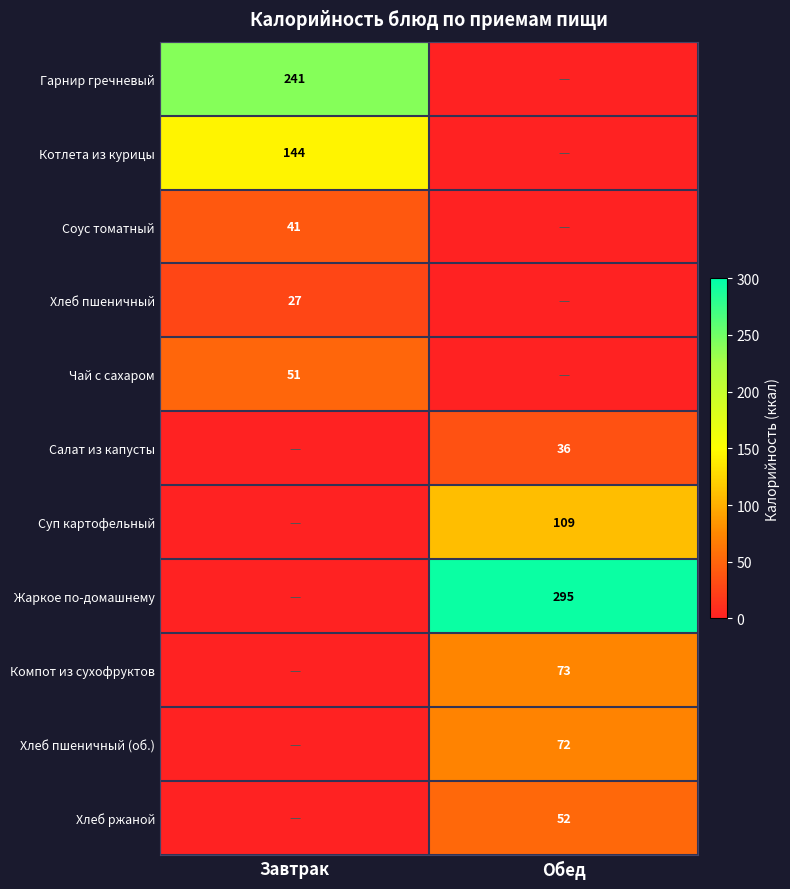

The Котлета из курицы series shows 144 at Завтрак. True or false?

True